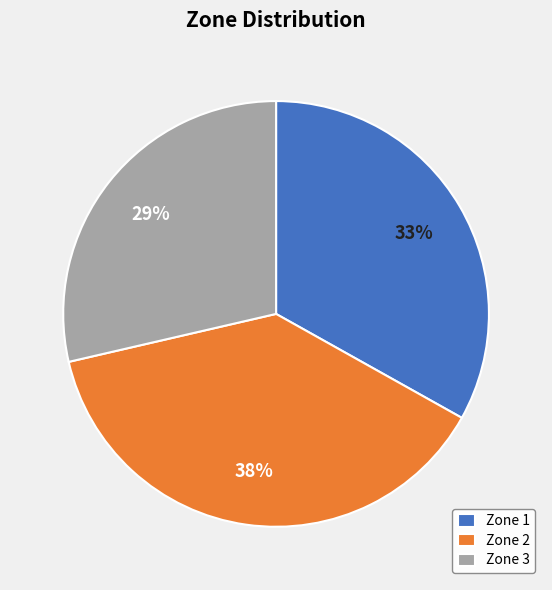

Between Zone 3 and Zone 2, which is larger?

Zone 2